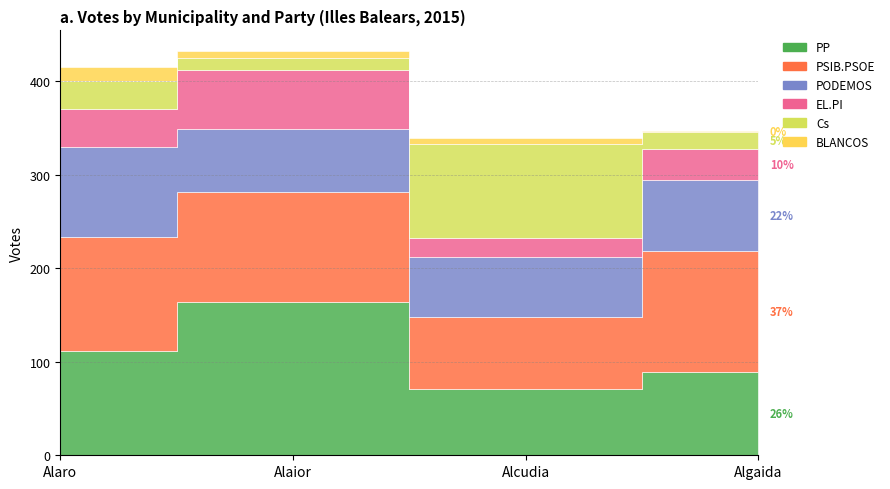

At which category is the sum across all series the highest?

Alaior